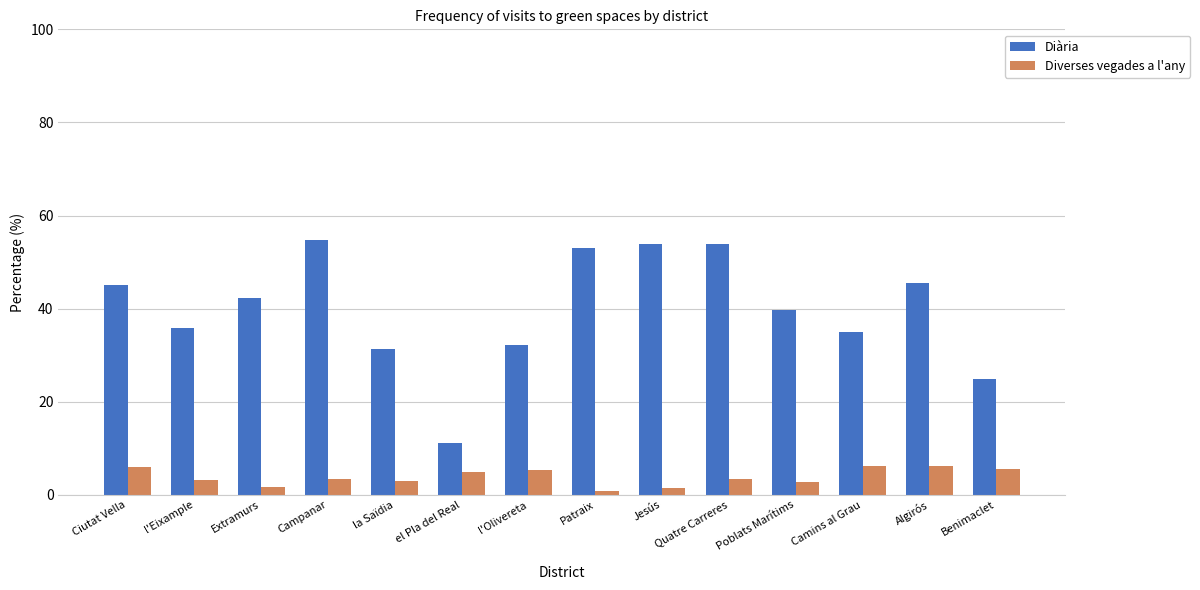

At la Saïdia, list the series in order from largest to smallest.

Diària, Diverses vegades a l'any